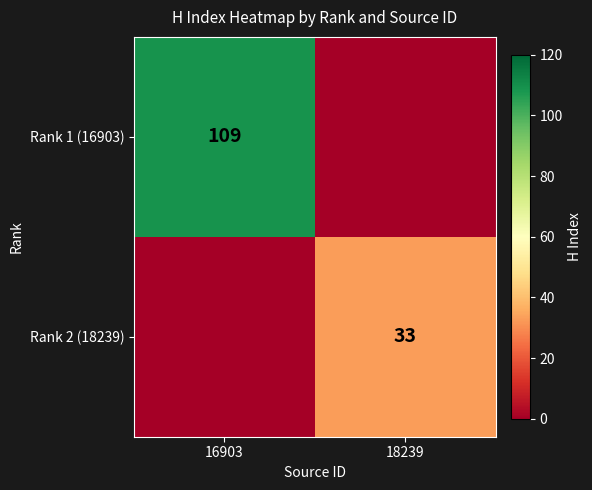

The Rank 1 (16903) series shows 109 at 16903. True or false?

True